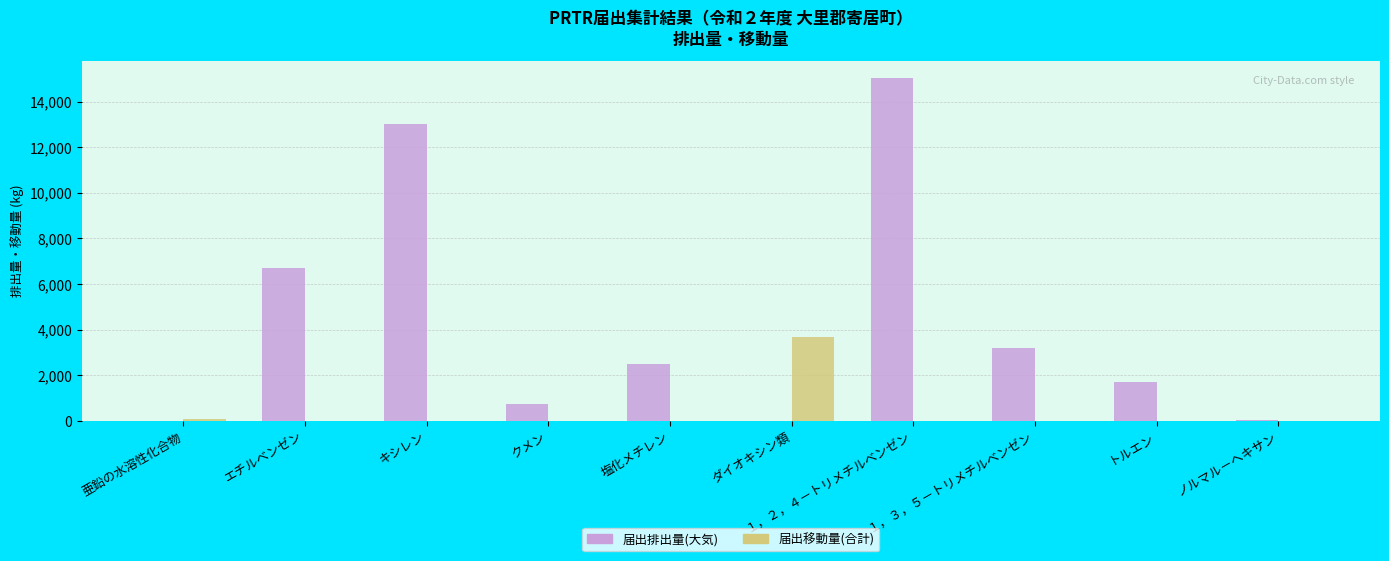

What is the sum of all 届出移動量(合計) values?

3734